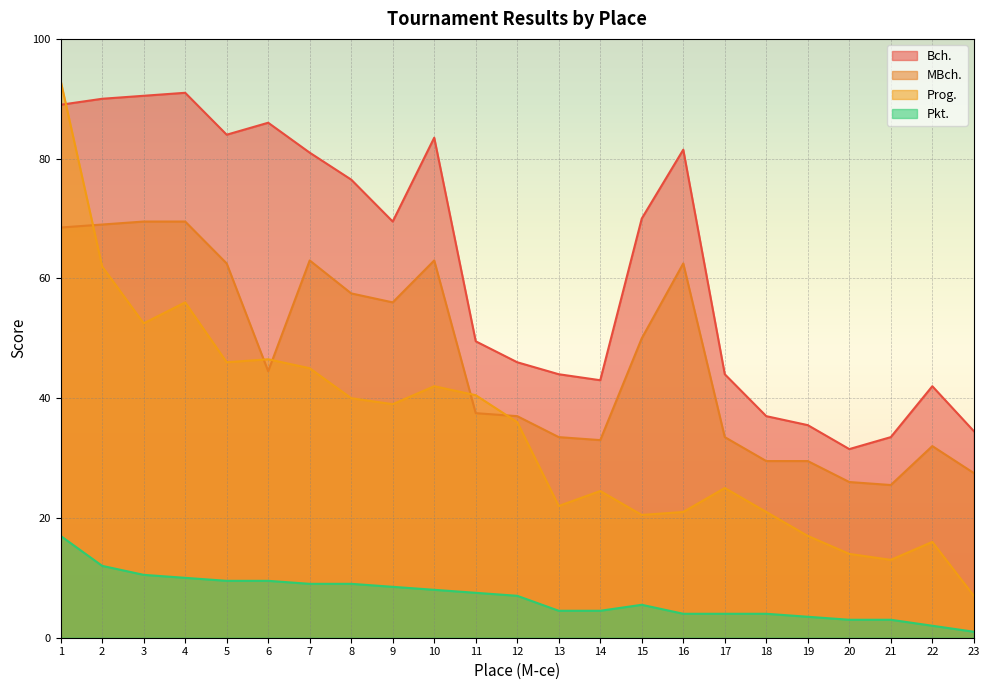

At which category is the sum across all series the highest?

1